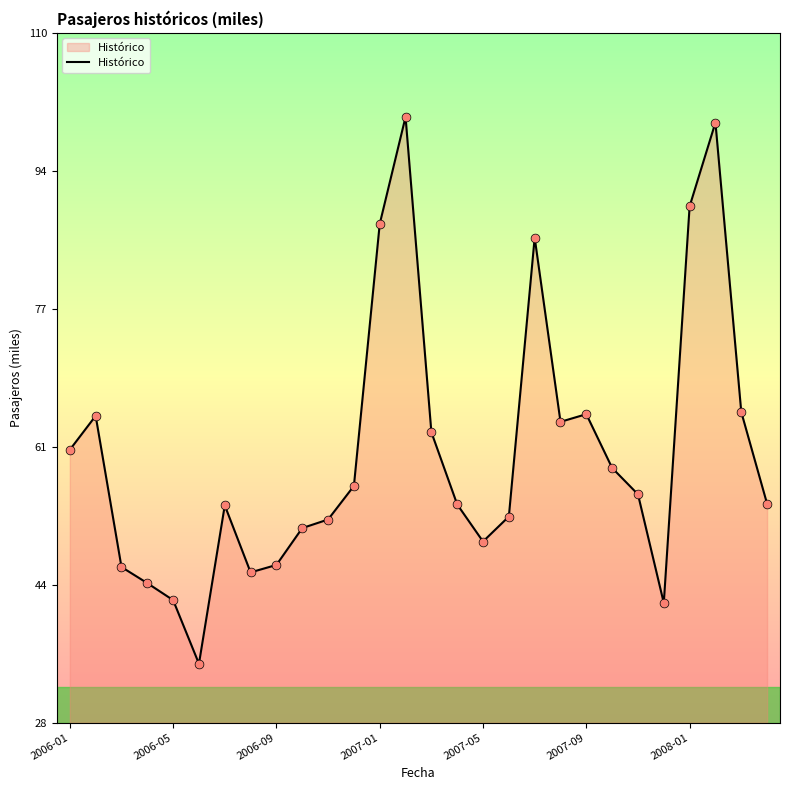

What is the maximum value shown in the chart?

100.1